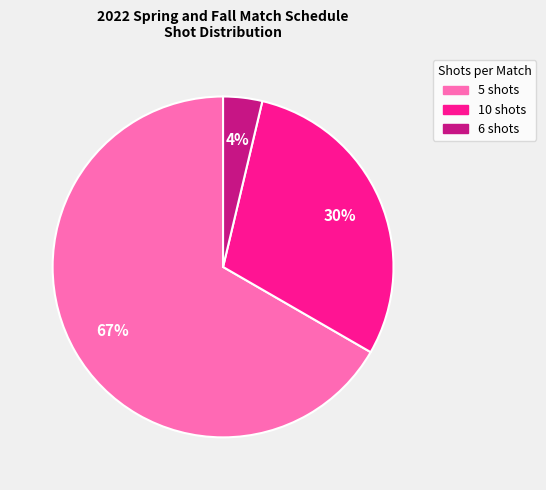

Combined, do 10 shots and 6 shots account for over 50%?

No